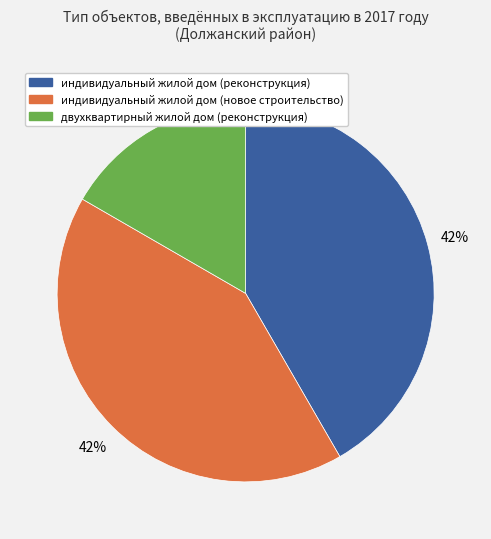

Does any single category account for the majority?

No